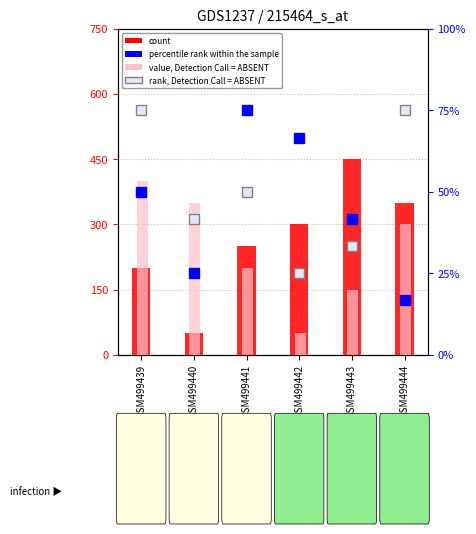

At how many categories does at least one series exceed 8?

4